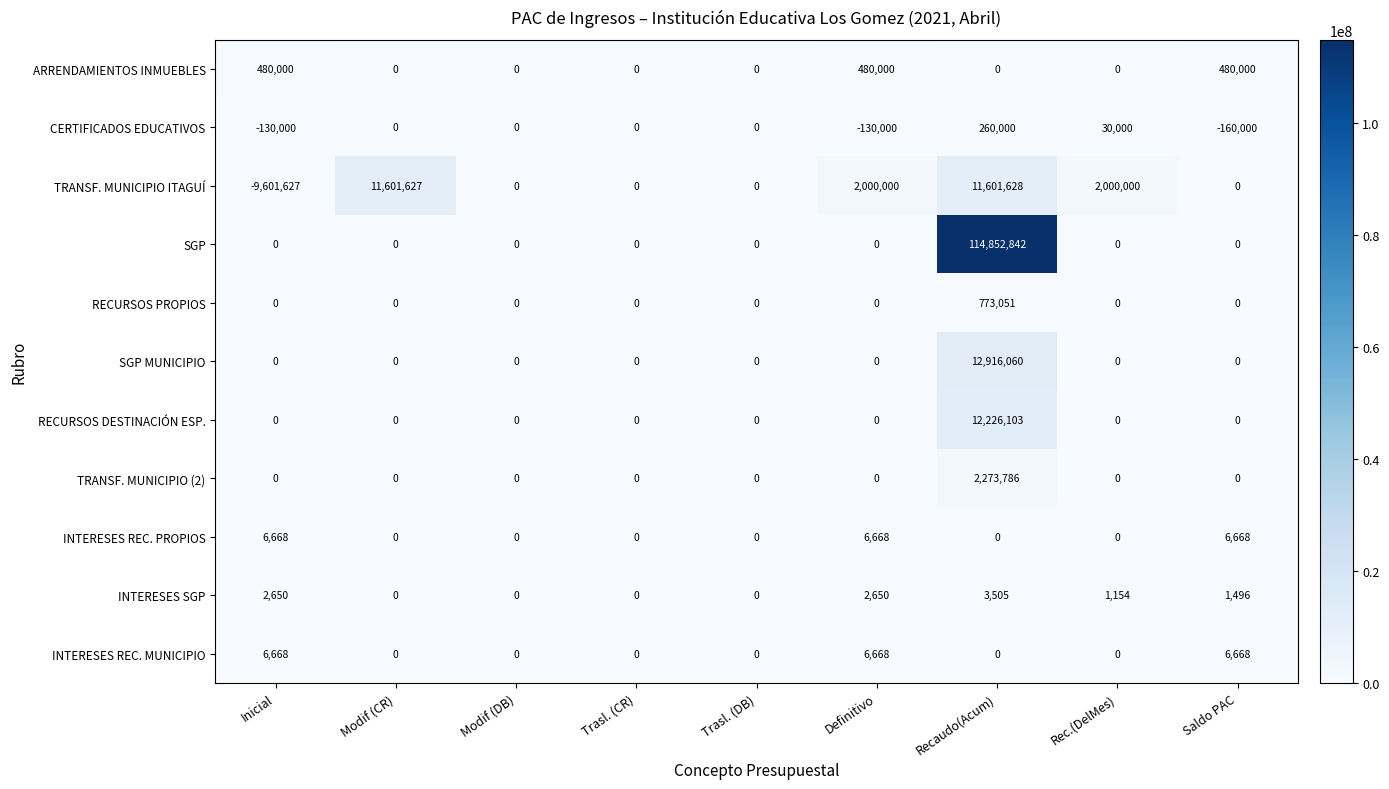

At which category does the chart reach its minimum across all series?

Inicial